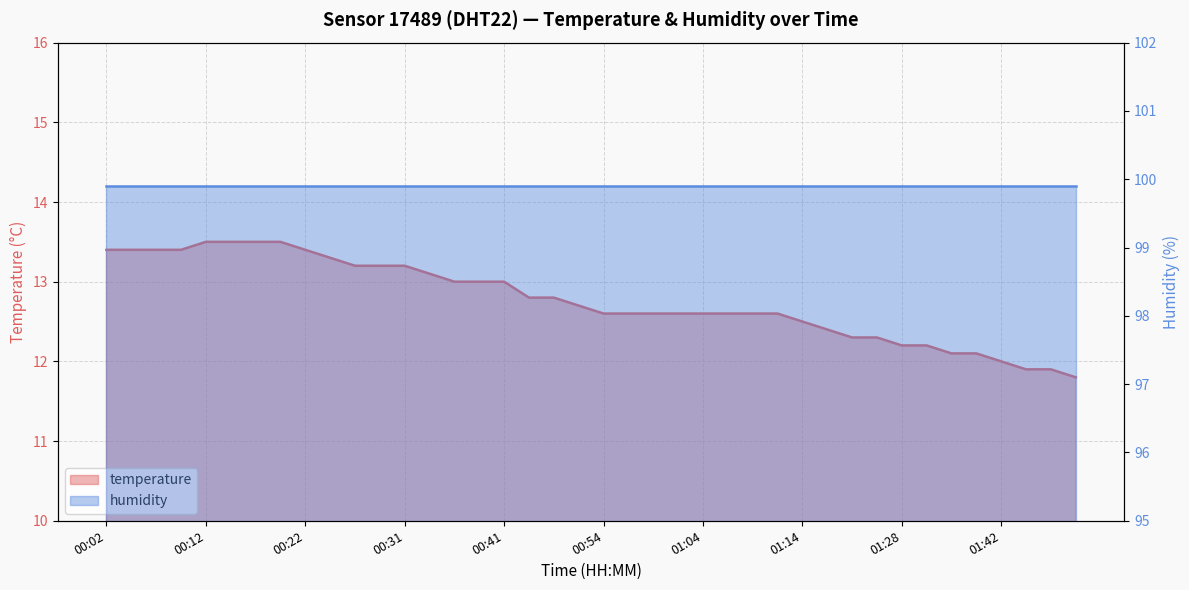

Reading left to right, list all the values displayed in this chart.

13.4	13.4	13.4	13.4	13.5	13.5	13.5	13.5	13.4	13.3	13.2	13.2	13.2	13.1	13.0	13.0	13.0	12.8	12.8	12.7	12.6	12.6	12.6	12.6	12.6	12.6	12.6	12.6	12.5	12.4	12.3	12.3	12.2	12.2	12.1	12.1	12.0	11.9	11.9	11.8